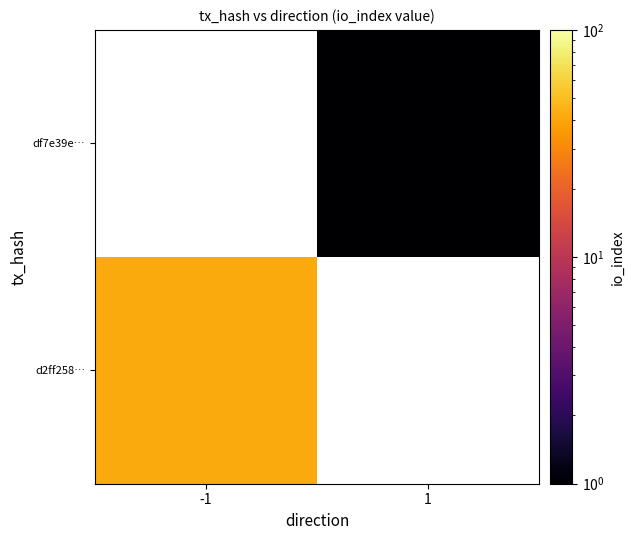

Which series has the widest spread of values?

d2ff258…